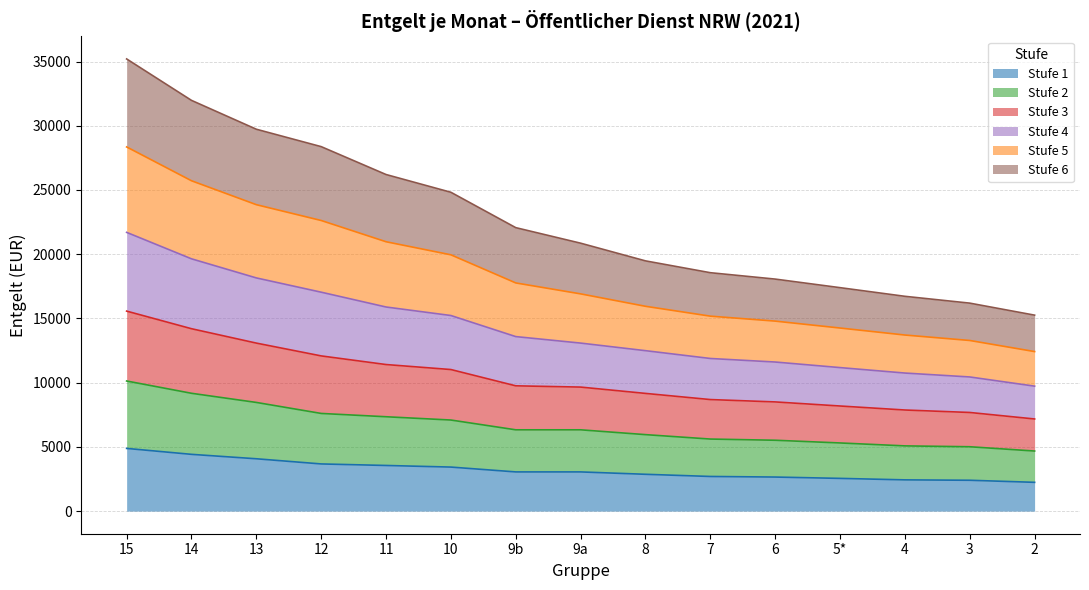

What are all the series names shown in the legend?

Stufe 1, Stufe 2, Stufe 3, Stufe 4, Stufe 5, Stufe 6